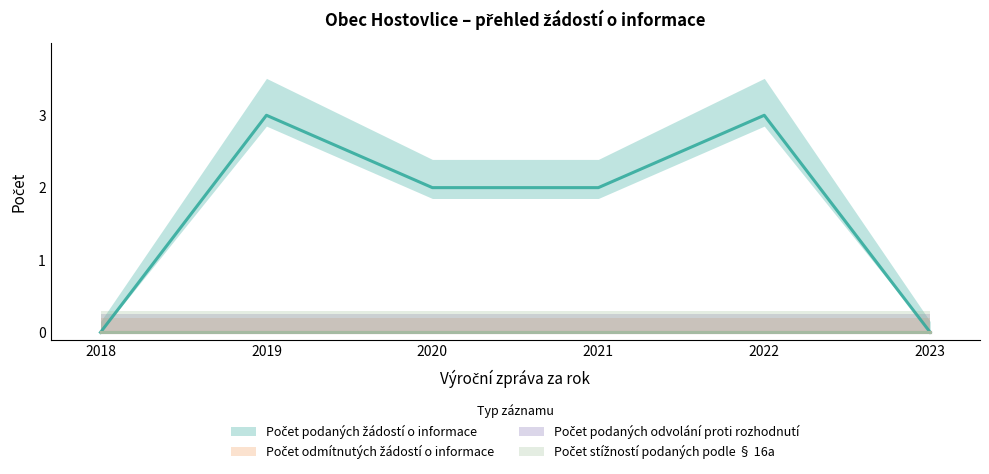

What is the total value across all series at 2019?

3